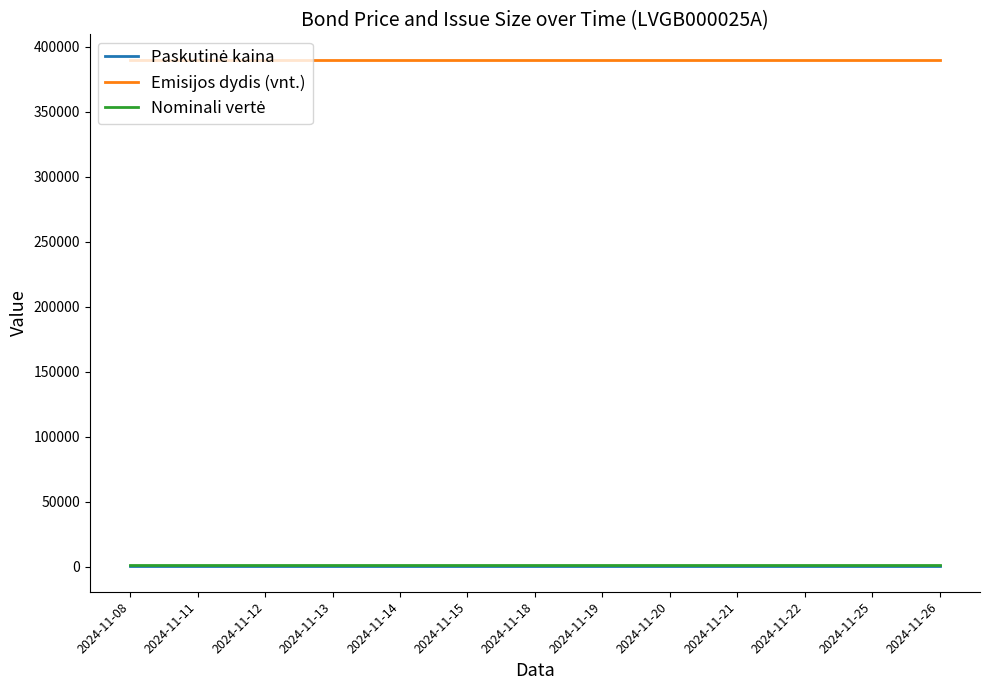

What is the average value of the Emisijos dydis (vnt.) series?

390001.0